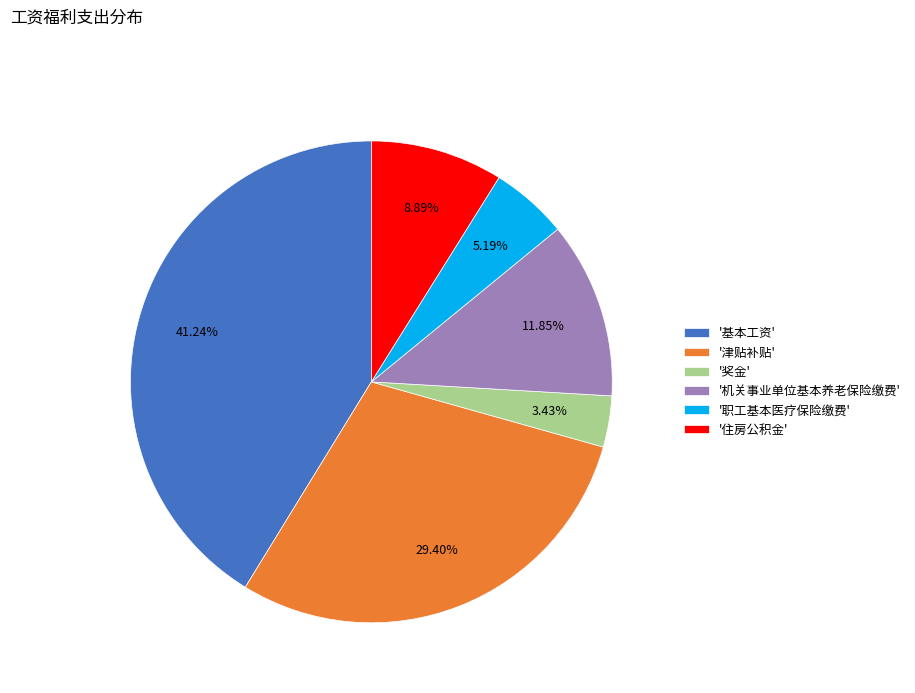

What is the largest slice in the pie chart?

'基本工资'